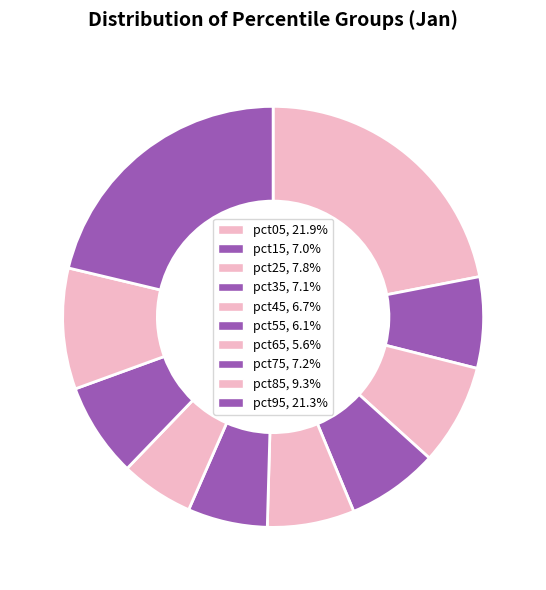

How many segments does this pie chart have?

10